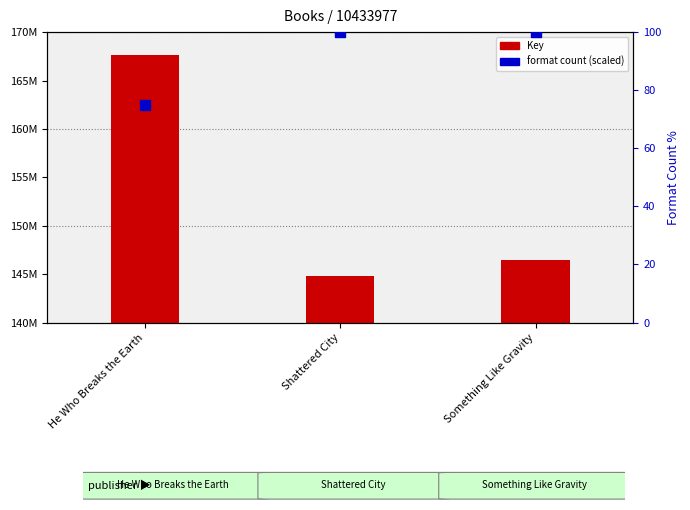

Which series contains the lowest Y value?

Format count (scaled)